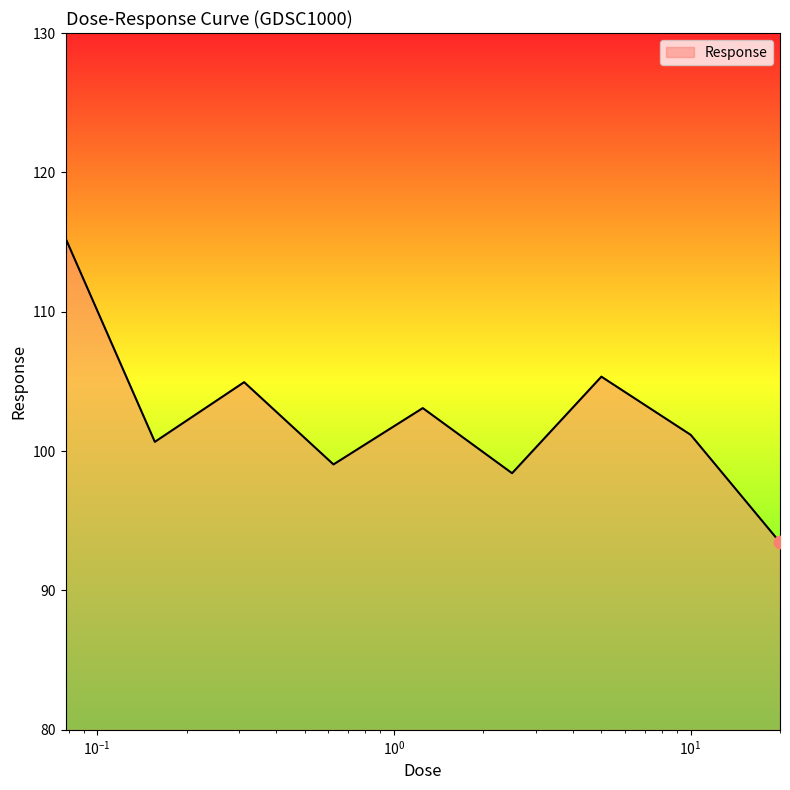

What is the minimum value shown in the chart?

93.5